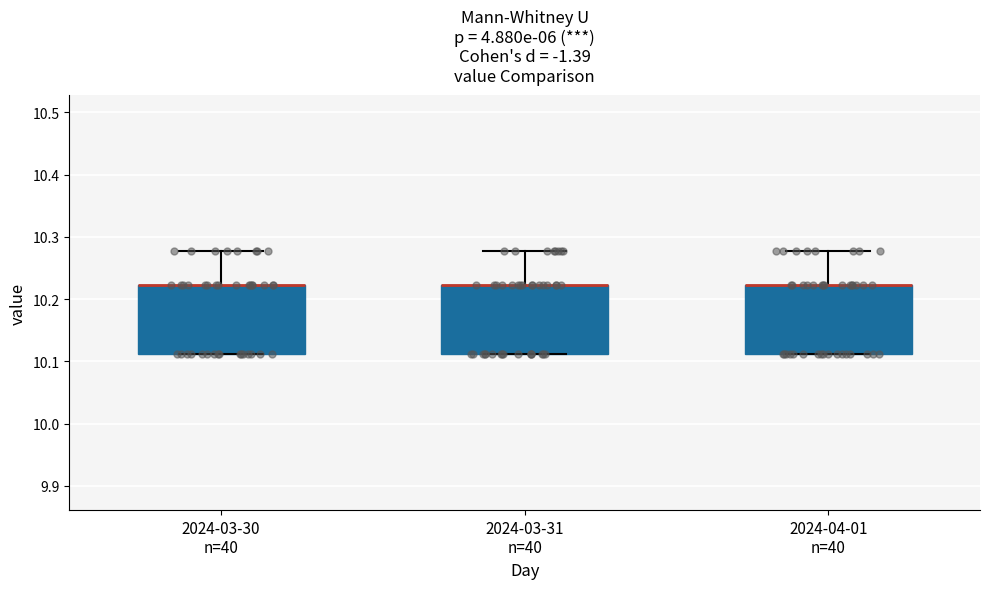

Reading left to right, read every box against the y-axis: the position of its median line, the range the box covers, and the ends of its whiskers. The values are not printed on the chart, so give them approximately, as read against the axis.

2024-03-30 n=40: median 10.22 (drawn on the box's upper edge), box 10.11 to 10.22, whiskers 10.11 to 10.28
2024-03-31 n=40: median 10.22 (drawn on the box's upper edge), box 10.11 to 10.22, whiskers 10.11 to 10.28
2024-04-01 n=40: median 10.22 (drawn on the box's upper edge), box 10.11 to 10.22, whiskers 10.11 to 10.28